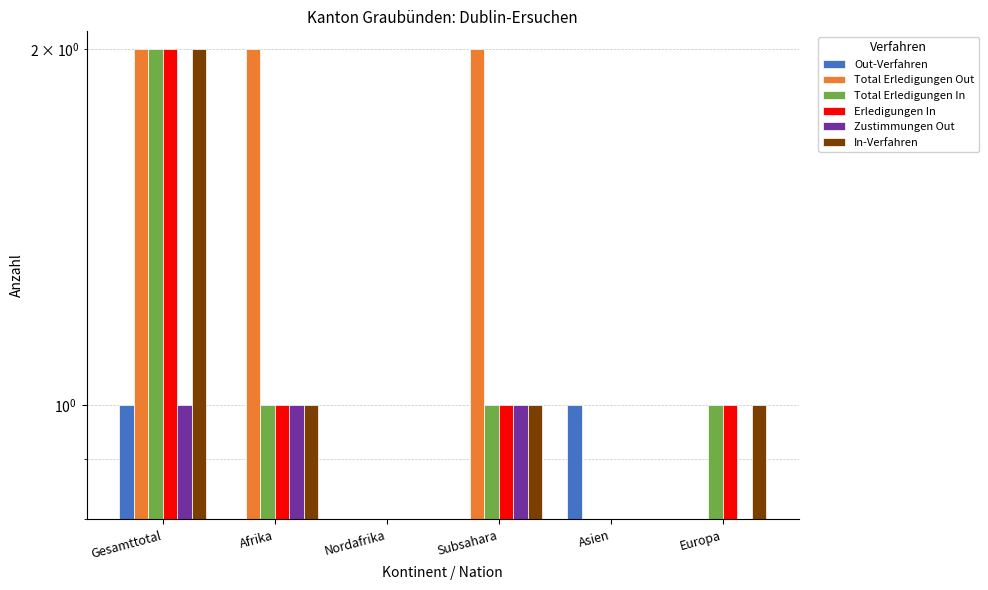

What value does the In-Verfahren series have at Afrika?

1